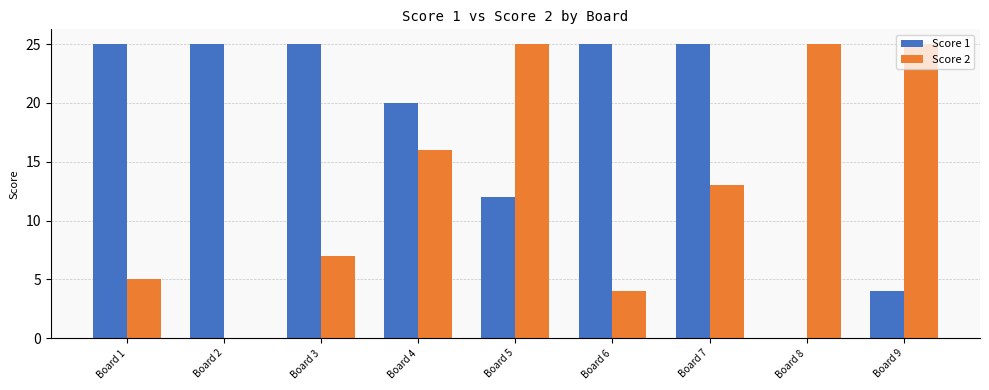

How many groups of bars are there?

9